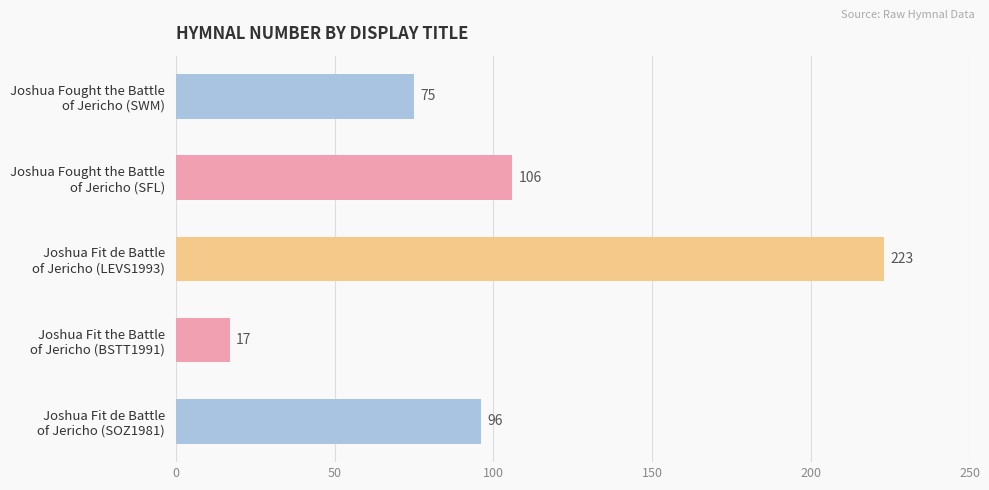

What is the greatest value displayed?

223